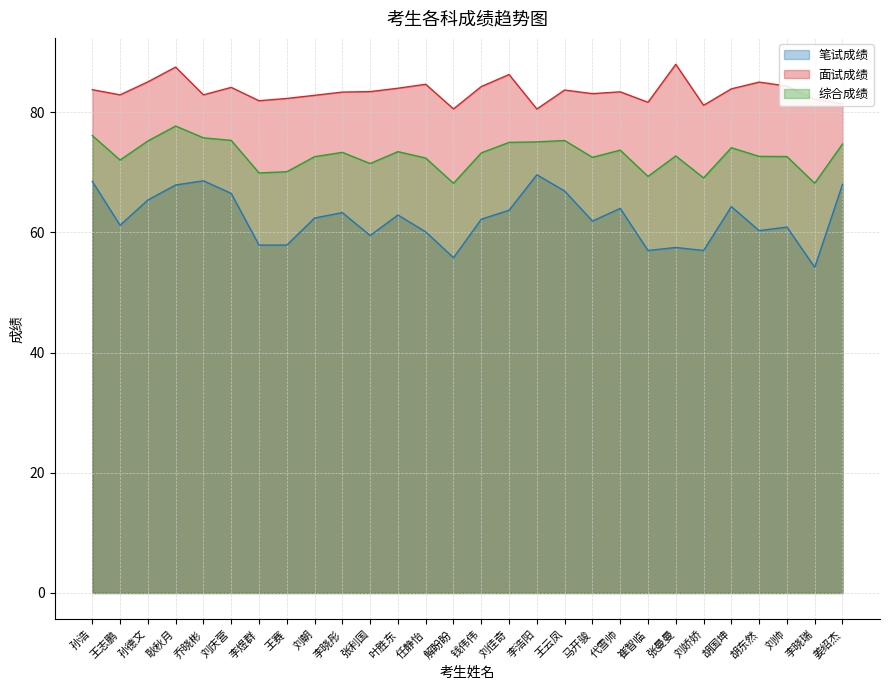

What is the spread (max minus min) of values at 胡东然?

24.7